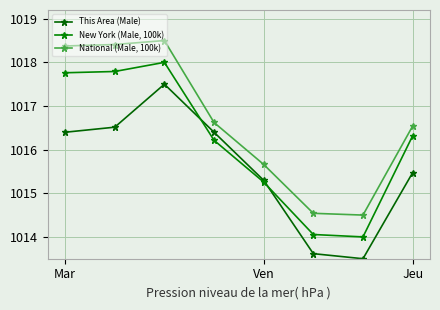

What is the difference between the maximum and minimum values in the New York (Male, 100k) series?

4.0